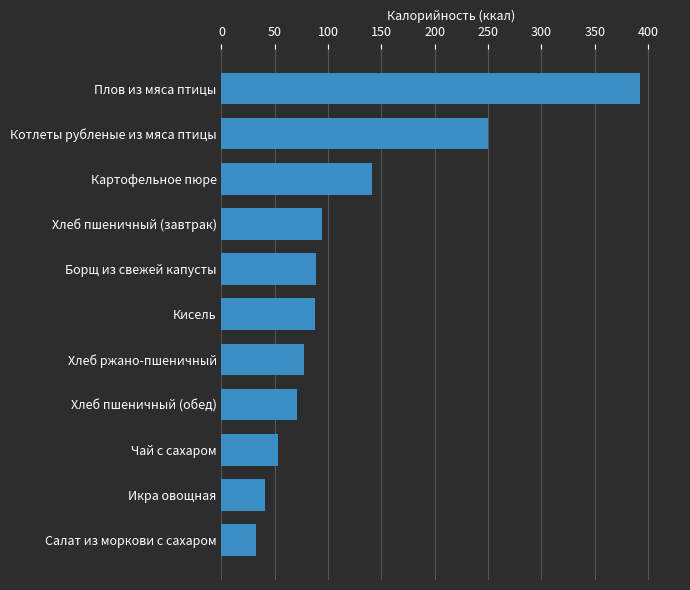

What is the label of the 4th bar from the bottom?

Хлеб пшеничный (обед)